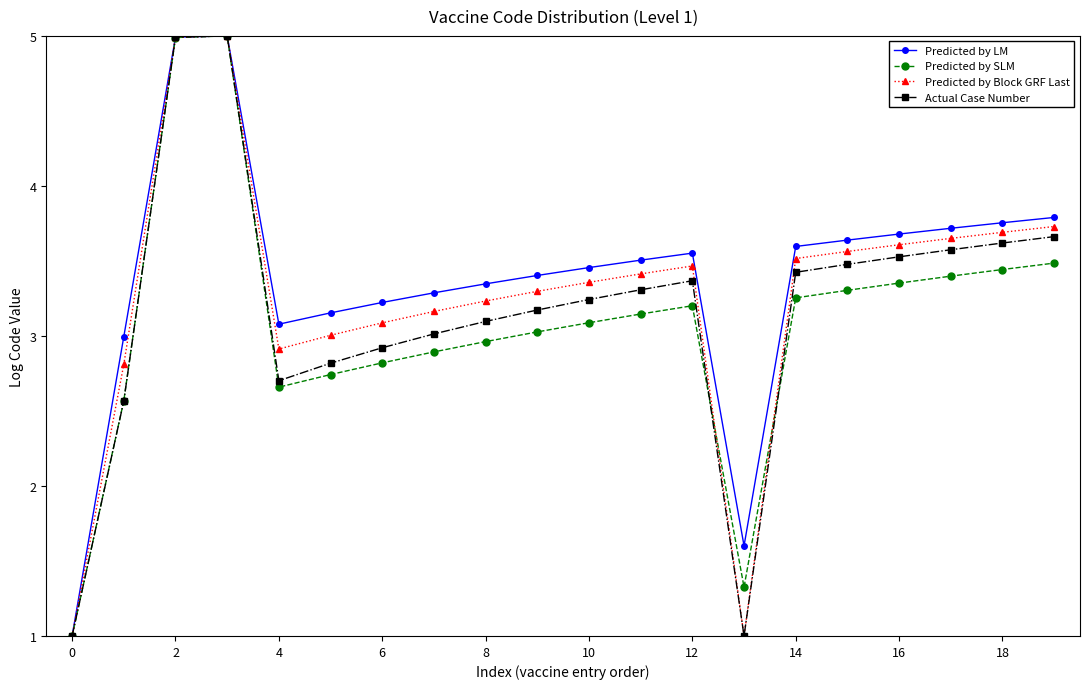

True or false: Predicted by SLM has more than 1 interior local peaks.

True